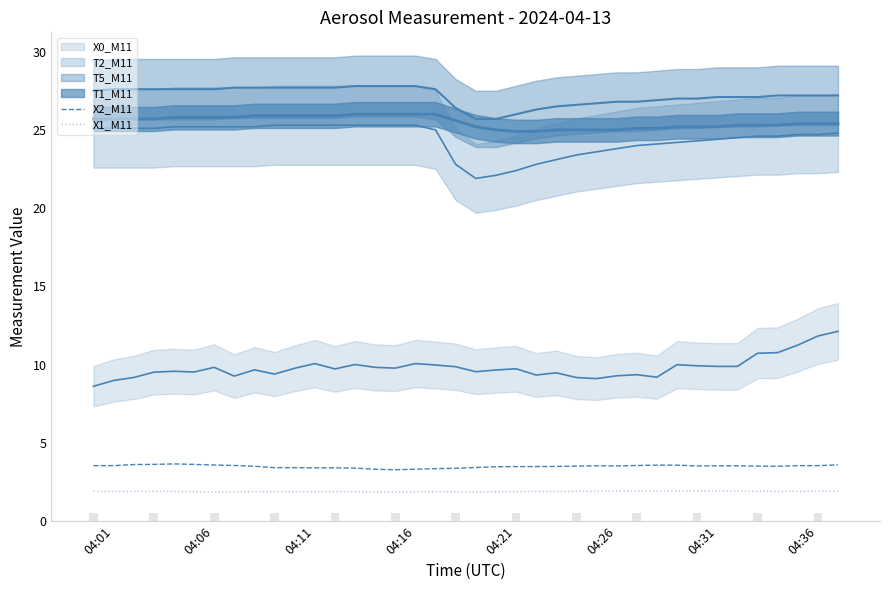

What is the sum of the X2_M11 values at 04:06 and 04:21?

7.1